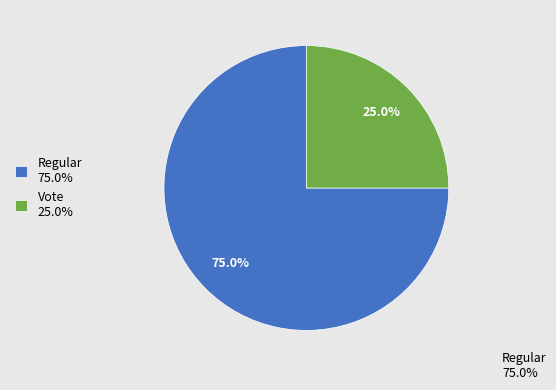

What is the smallest slice in the pie chart?

Vote